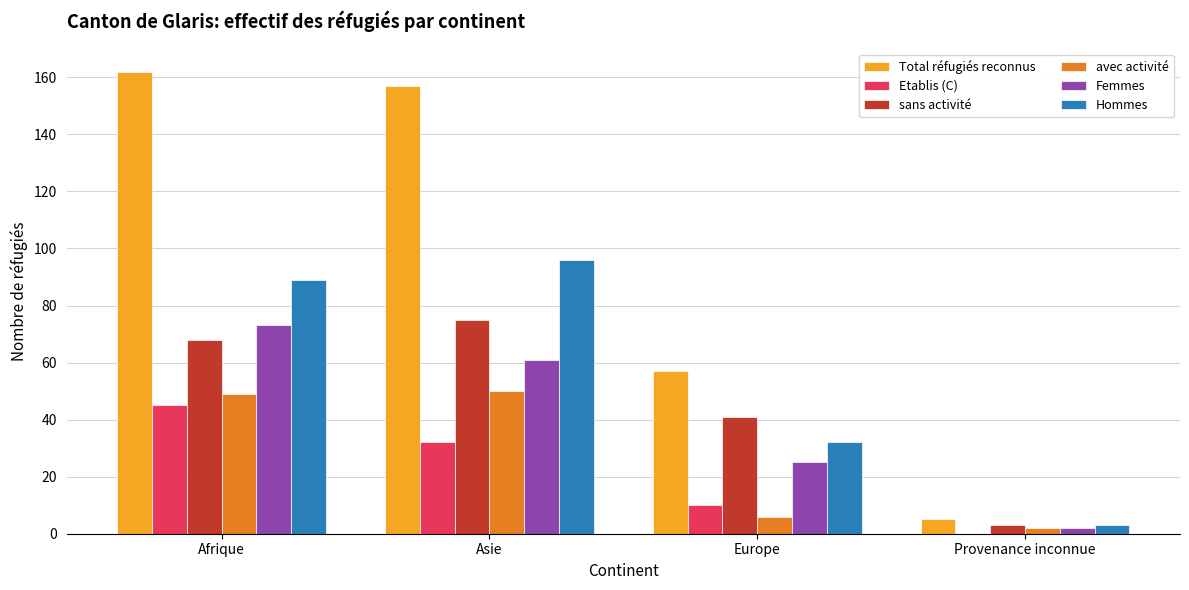

True or false: avec activité has a value of 27 at Afrique.

False